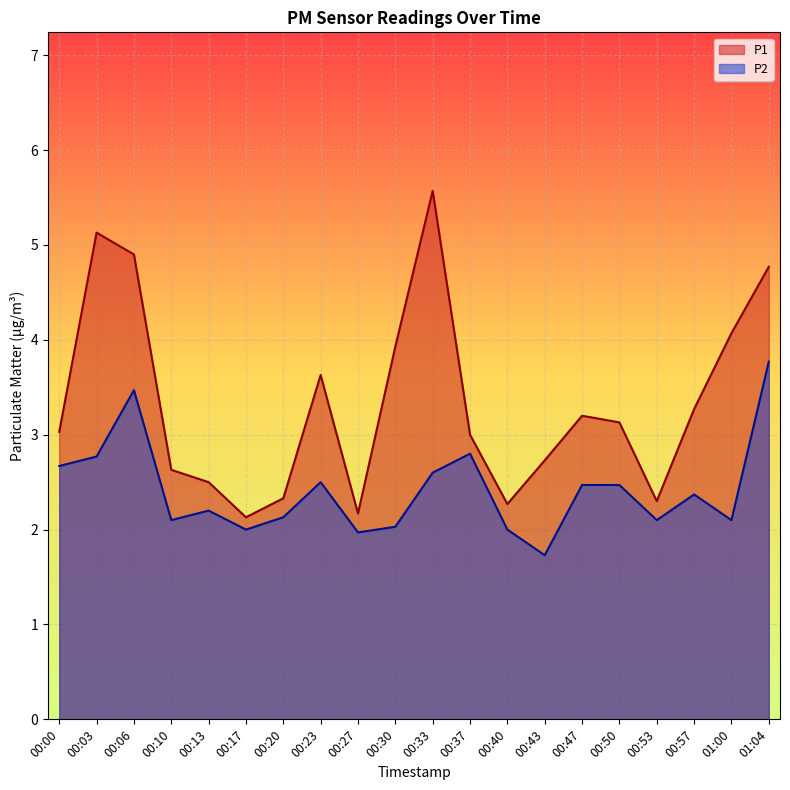

What are all the series names shown in the legend?

P1, P2